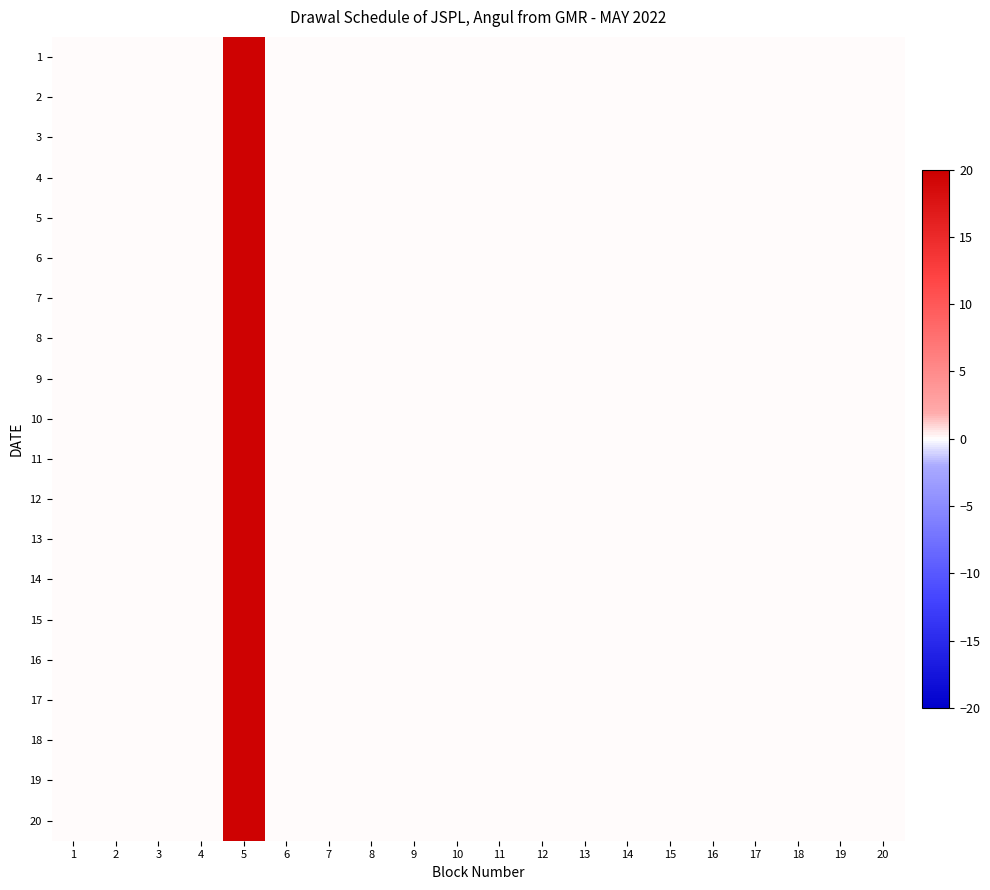

Reading left to right, list all the values displayed in this chart.

1: 1=0.0	2=0.0	3=0.0	4=0.0	5=19.5	6=0.0	7=0.0	8=0.0	9=0.0	10=0.0	11=0.0	12=0.0	13=0.0	14=0.0	15=0.0	16=0.0	17=0.0	18=0.0	19=0.0	20=0.0
2: 1=0.0	2=0.0	3=0.0	4=0.0	5=19.5	6=0.0	7=0.0	8=0.0	9=0.0	10=0.0	11=0.0	12=0.0	13=0.0	14=0.0	15=0.0	16=0.0	17=0.0	18=0.0	19=0.0	20=0.0
3: 1=0.0	2=0.0	3=0.0	4=0.0	5=19.5	6=0.0	7=0.0	8=0.0	9=0.0	10=0.0	11=0.0	12=0.0	13=0.0	14=0.0	15=0.0	16=0.0	17=0.0	18=0.0	19=0.0	20=0.0
4: 1=0.0	2=0.0	3=0.0	4=0.0	5=19.5	6=0.0	7=0.0	8=0.0	9=0.0	10=0.0	11=0.0	12=0.0	13=0.0	14=0.0	15=0.0	16=0.0	17=0.0	18=0.0	19=0.0	20=0.0
5: 1=0.0	2=0.0	3=0.0	4=0.0	5=19.5	6=0.0	7=0.0	8=0.0	9=0.0	10=0.0	11=0.0	12=0.0	13=0.0	14=0.0	15=0.0	16=0.0	17=0.0	18=0.0	19=0.0	20=0.0
6: 1=0.0	2=0.0	3=0.0	4=0.0	5=19.5	6=0.0	7=0.0	8=0.0	9=0.0	10=0.0	11=0.0	12=0.0	13=0.0	14=0.0	15=0.0	16=0.0	17=0.0	18=0.0	19=0.0	20=0.0
7: 1=0.0	2=0.0	3=0.0	4=0.0	5=19.5	6=0.0	7=0.0	8=0.0	9=0.0	10=0.0	11=0.0	12=0.0	13=0.0	14=0.0	15=0.0	16=0.0	17=0.0	18=0.0	19=0.0	20=0.0
8: 1=0.0	2=0.0	3=0.0	4=0.0	5=19.5	6=0.0	7=0.0	8=0.0	9=0.0	10=0.0	11=0.0	12=0.0	13=0.0	14=0.0	15=0.0	16=0.0	17=0.0	18=0.0	19=0.0	20=0.0
9: 1=0.0	2=0.0	3=0.0	4=0.0	5=19.5	6=0.0	7=0.0	8=0.0	9=0.0	10=0.0	11=0.0	12=0.0	13=0.0	14=0.0	15=0.0	16=0.0	17=0.0	18=0.0	19=0.0	20=0.0
10: 1=0.0	2=0.0	3=0.0	4=0.0	5=19.5	6=0.0	7=0.0	8=0.0	9=0.0	10=0.0	11=0.0	12=0.0	13=0.0	14=0.0	15=0.0	16=0.0	17=0.0	18=0.0	19=0.0	20=0.0
11: 1=0.0	2=0.0	3=0.0	4=0.0	5=19.5	6=0.0	7=0.0	8=0.0	9=0.0	10=0.0	11=0.0	12=0.0	13=0.0	14=0.0	15=0.0	16=0.0	17=0.0	18=0.0	19=0.0	20=0.0
12: 1=0.0	2=0.0	3=0.0	4=0.0	5=19.5	6=0.0	7=0.0	8=0.0	9=0.0	10=0.0	11=0.0	12=0.0	13=0.0	14=0.0	15=0.0	16=0.0	17=0.0	18=0.0	19=0.0	20=0.0
13: 1=0.0	2=0.0	3=0.0	4=0.0	5=19.5	6=0.0	7=0.0	8=0.0	9=0.0	10=0.0	11=0.0	12=0.0	13=0.0	14=0.0	15=0.0	16=0.0	17=0.0	18=0.0	19=0.0	20=0.0
14: 1=0.0	2=0.0	3=0.0	4=0.0	5=19.5	6=0.0	7=0.0	8=0.0	9=0.0	10=0.0	11=0.0	12=0.0	13=0.0	14=0.0	15=0.0	16=0.0	17=0.0	18=0.0	19=0.0	20=0.0
15: 1=0.0	2=0.0	3=0.0	4=0.0	5=19.5	6=0.0	7=0.0	8=0.0	9=0.0	10=0.0	11=0.0	12=0.0	13=0.0	14=0.0	15=0.0	16=0.0	17=0.0	18=0.0	19=0.0	20=0.0
16: 1=0.0	2=0.0	3=0.0	4=0.0	5=19.5	6=0.0	7=0.0	8=0.0	9=0.0	10=0.0	11=0.0	12=0.0	13=0.0	14=0.0	15=0.0	16=0.0	17=0.0	18=0.0	19=0.0	20=0.0
17: 1=0.0	2=0.0	3=0.0	4=0.0	5=19.5	6=0.0	7=0.0	8=0.0	9=0.0	10=0.0	11=0.0	12=0.0	13=0.0	14=0.0	15=0.0	16=0.0	17=0.0	18=0.0	19=0.0	20=0.0
18: 1=0.0	2=0.0	3=0.0	4=0.0	5=19.5	6=0.0	7=0.0	8=0.0	9=0.0	10=0.0	11=0.0	12=0.0	13=0.0	14=0.0	15=0.0	16=0.0	17=0.0	18=0.0	19=0.0	20=0.0
19: 1=0.0	2=0.0	3=0.0	4=0.0	5=19.5	6=0.0	7=0.0	8=0.0	9=0.0	10=0.0	11=0.0	12=0.0	13=0.0	14=0.0	15=0.0	16=0.0	17=0.0	18=0.0	19=0.0	20=0.0
20: 1=0.0	2=0.0	3=0.0	4=0.0	5=19.5	6=0.0	7=0.0	8=0.0	9=0.0	10=0.0	11=0.0	12=0.0	13=0.0	14=0.0	15=0.0	16=0.0	17=0.0	18=0.0	19=0.0	20=0.0